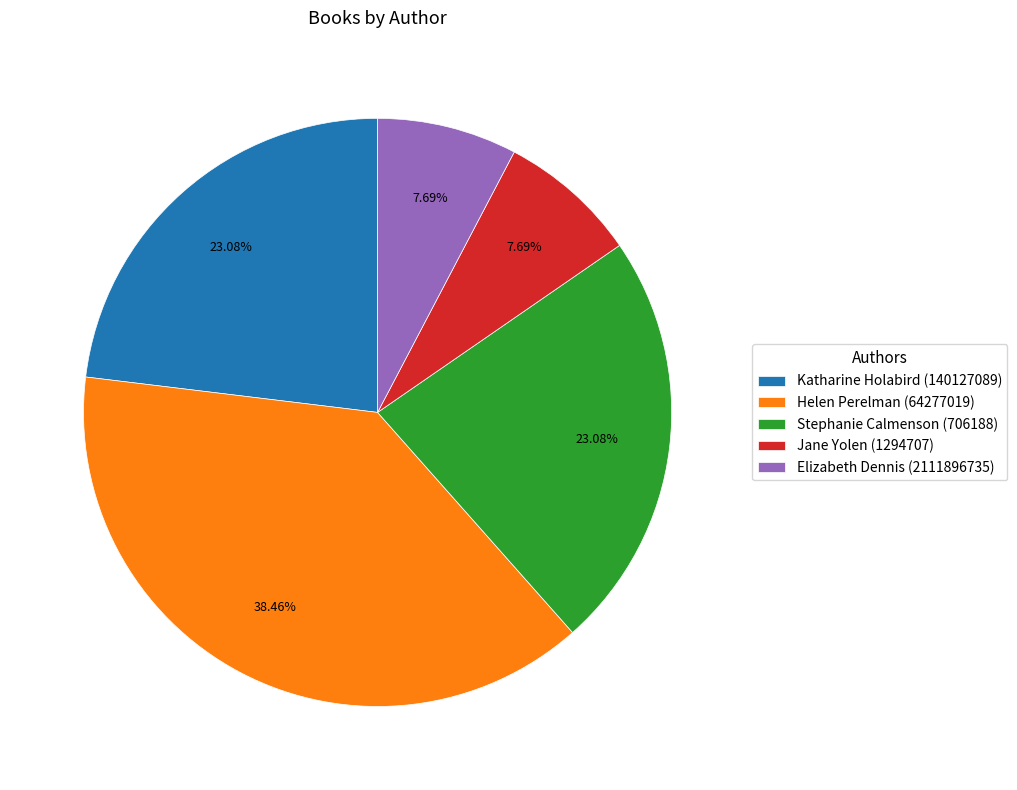

Which category has the biggest portion of the pie?

Helen Perelman (64277019)